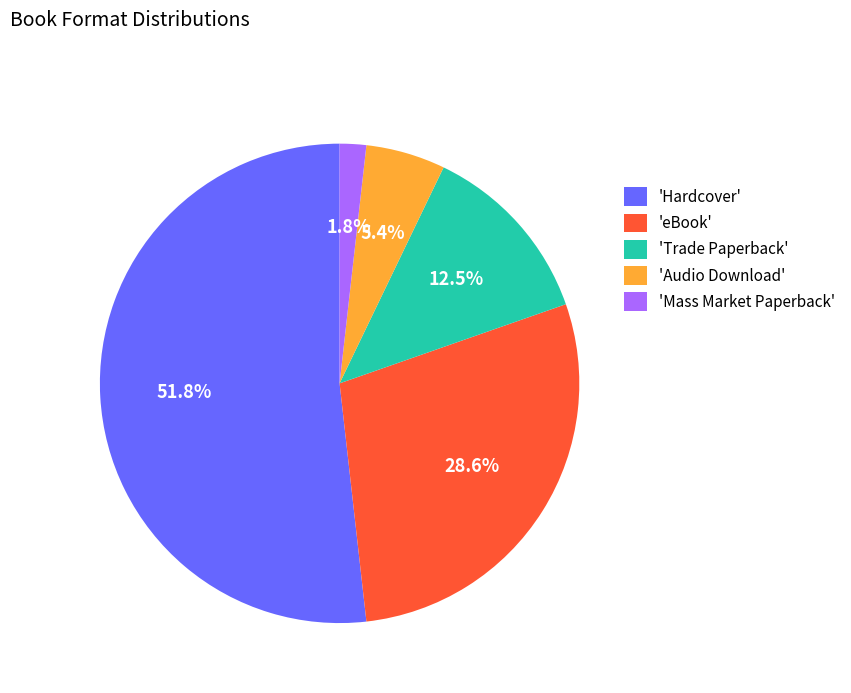

Between 'Trade Paperback' and 'Hardcover', which is larger?

'Hardcover'